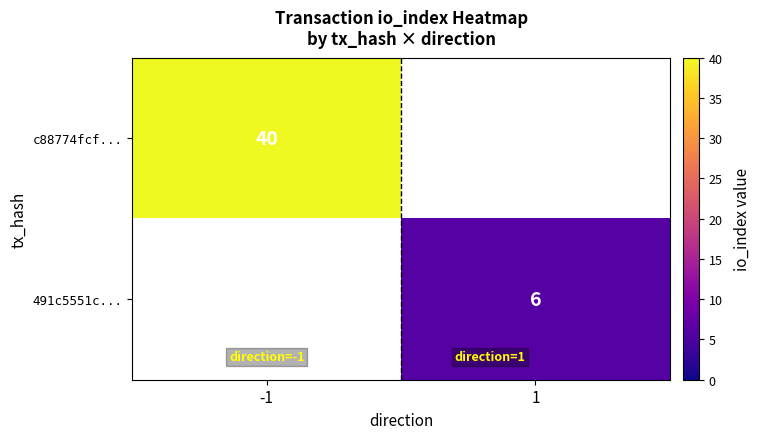

The value of 491c5551c... at 1 is 6. True or false?

True